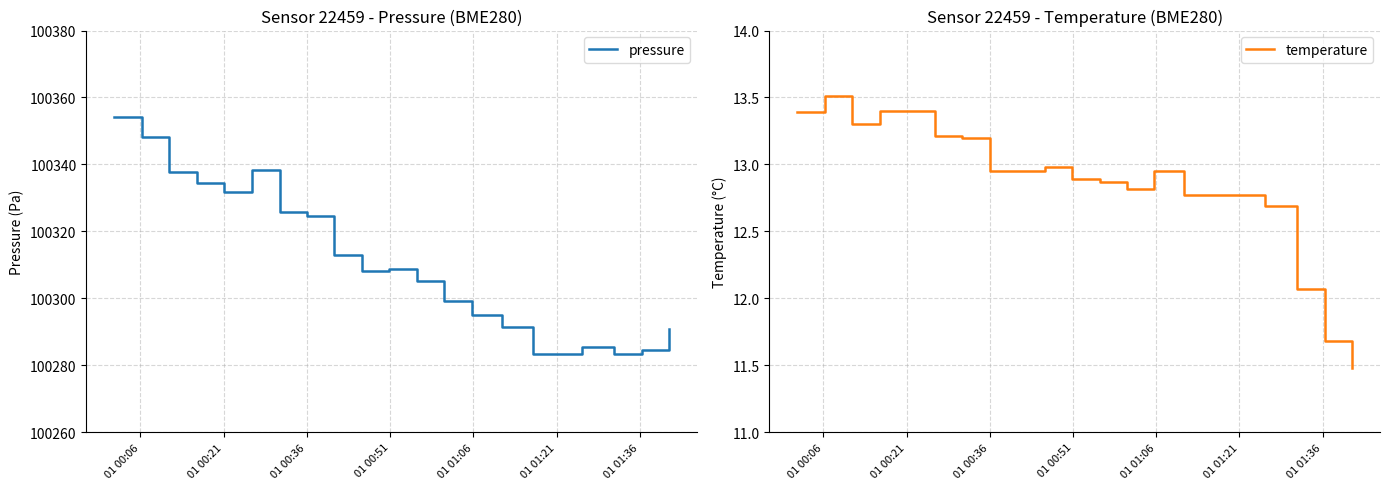

What is the maximum value for pressure?

100354.3